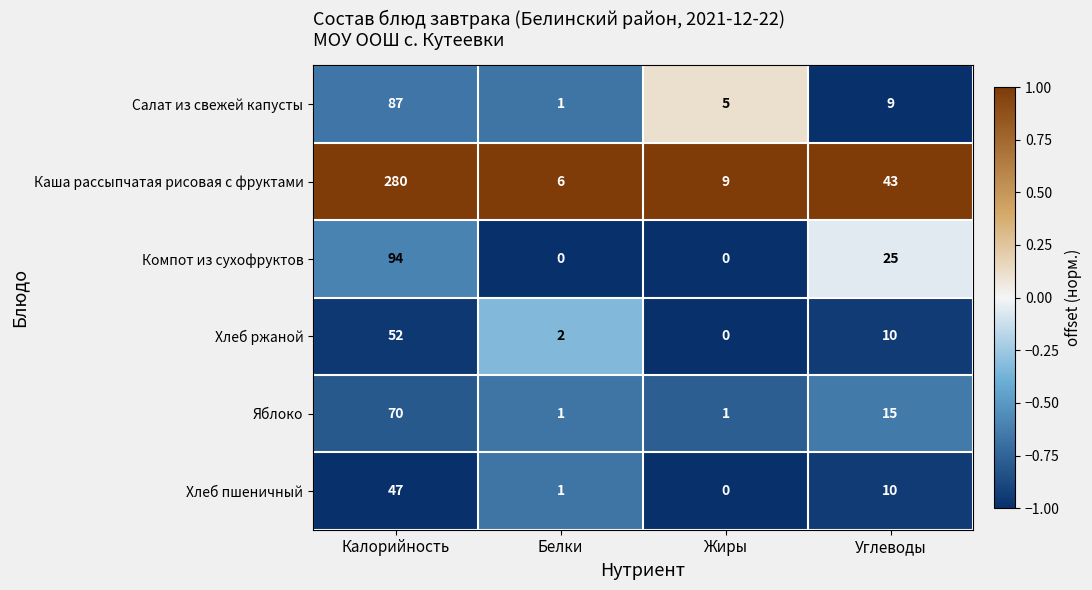

What is the highest value of the Яблоко series?

70